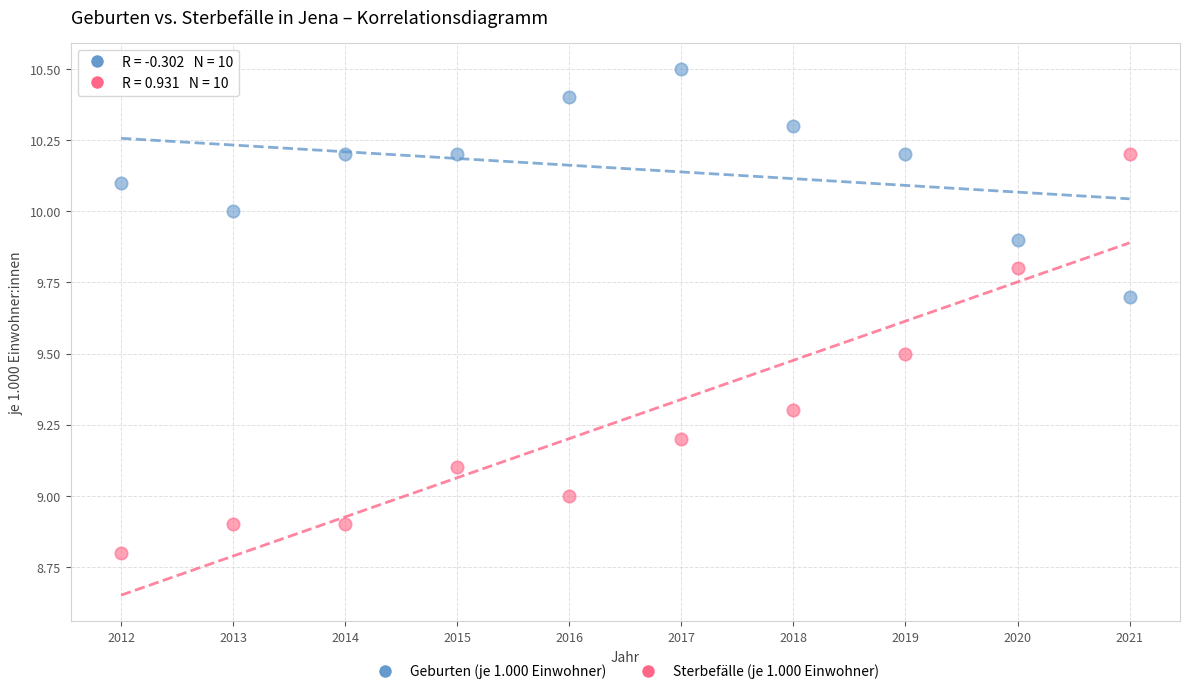

Which series has the largest Y range (max minus min)?

Sterbefälle (je 1.000 Einwohner)